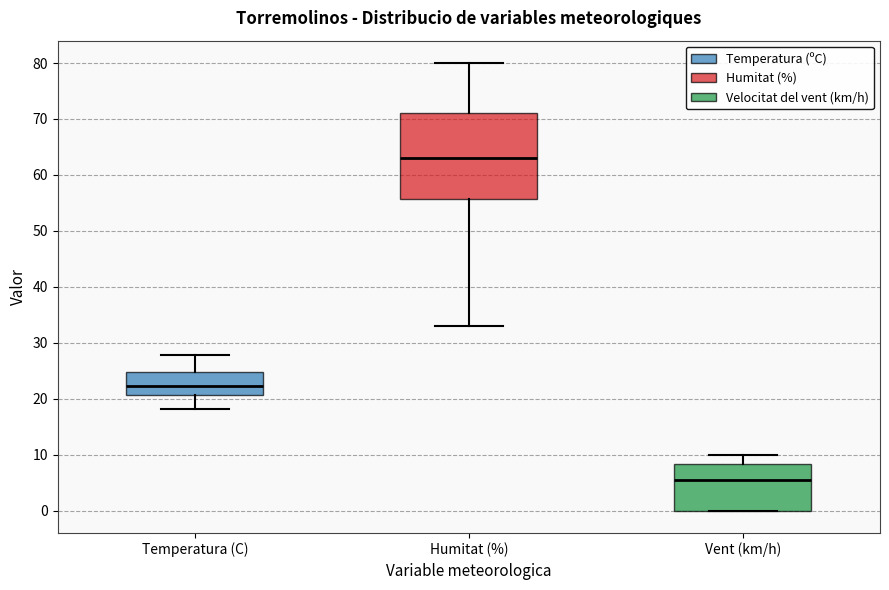

Where is the upper edge of the box for Temperatura (C) on the y-axis? The values are not printed on the chart, so give them approximately, as read against the axis.

25